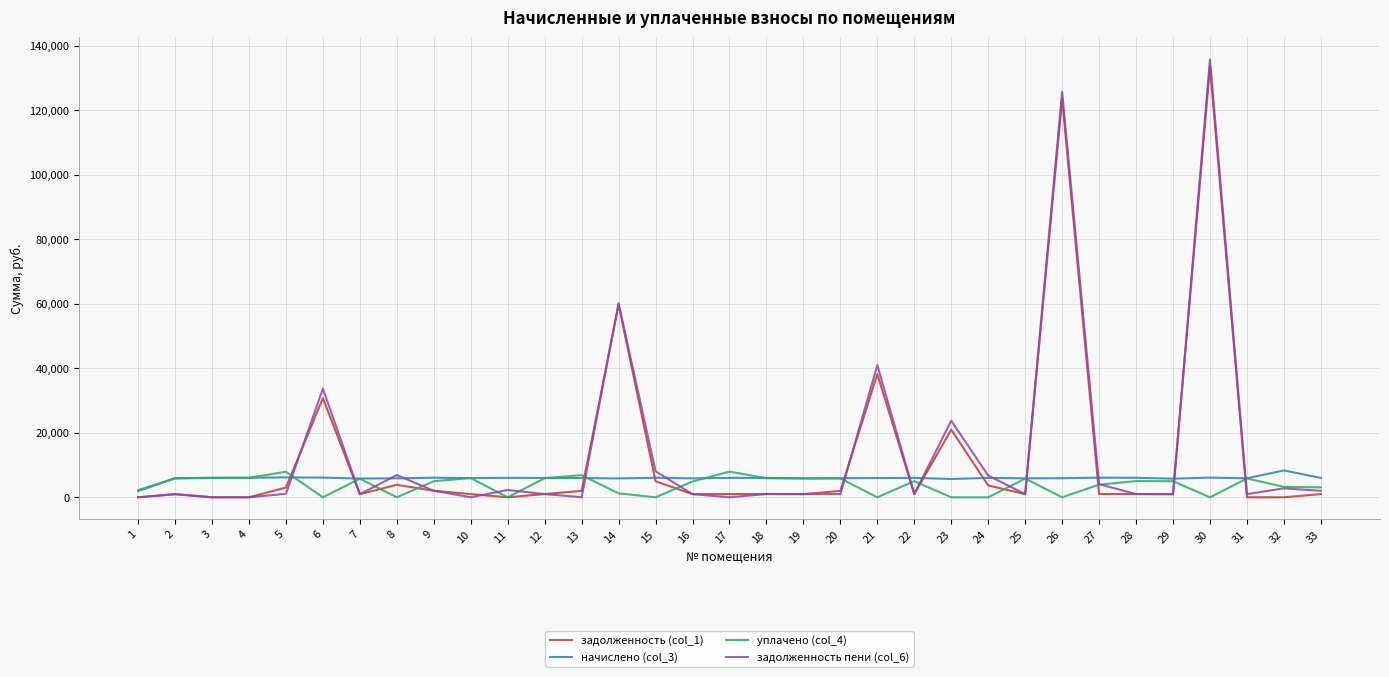

What are all the series names shown in the legend?

задолженность (col_1), начислено (col_3), уплачено (col_4), задолженность пени (col_6)